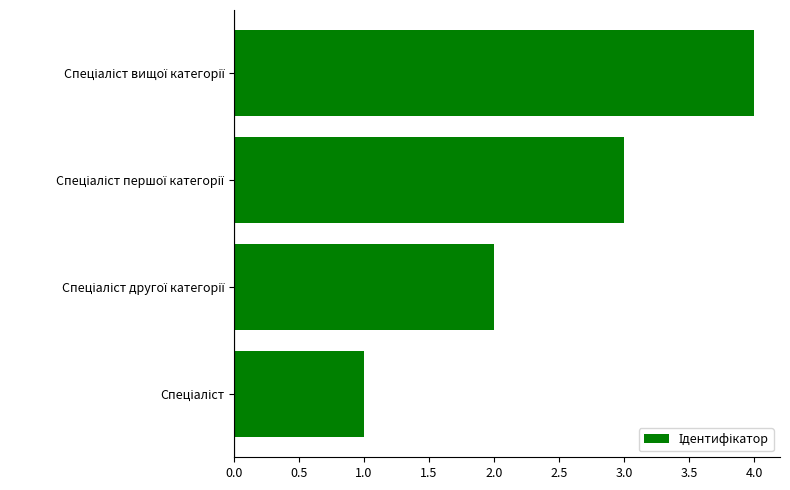

What is the difference between the maximum and minimum values?

3